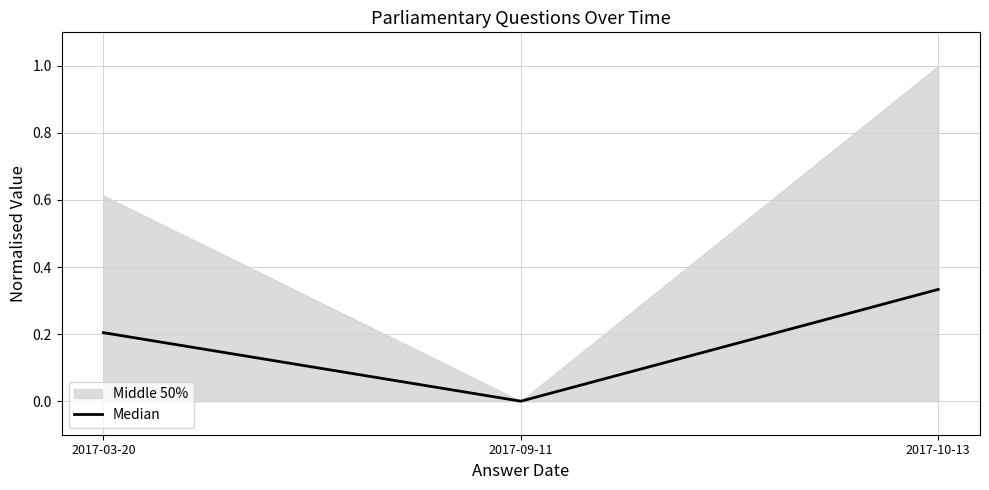

Rank the categories by value from highest to lowest.

2017-10-13, 2017-03-20, 2017-09-11